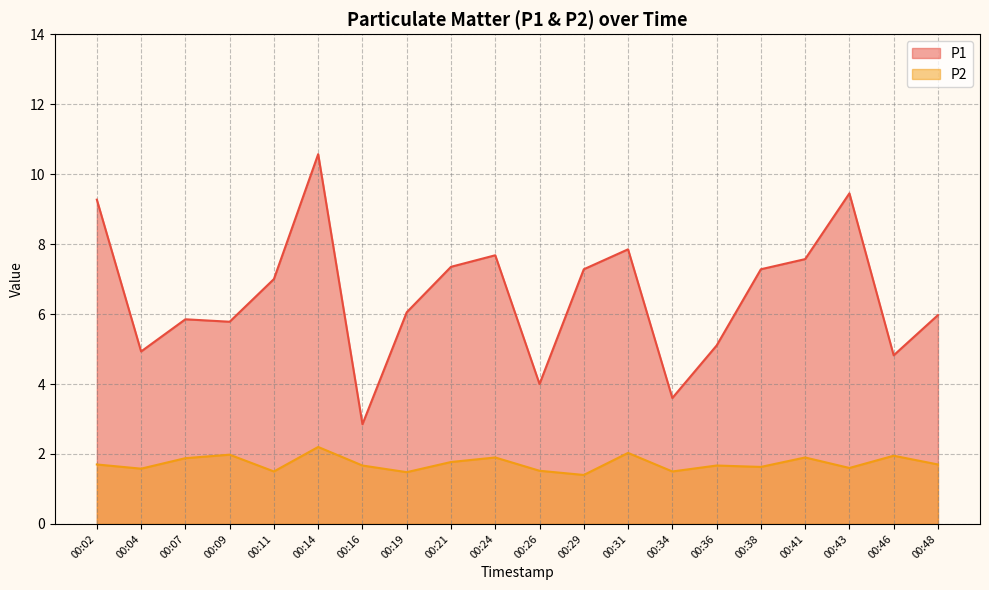

What is the value of the P2 point at the 11th from the left?

1.5